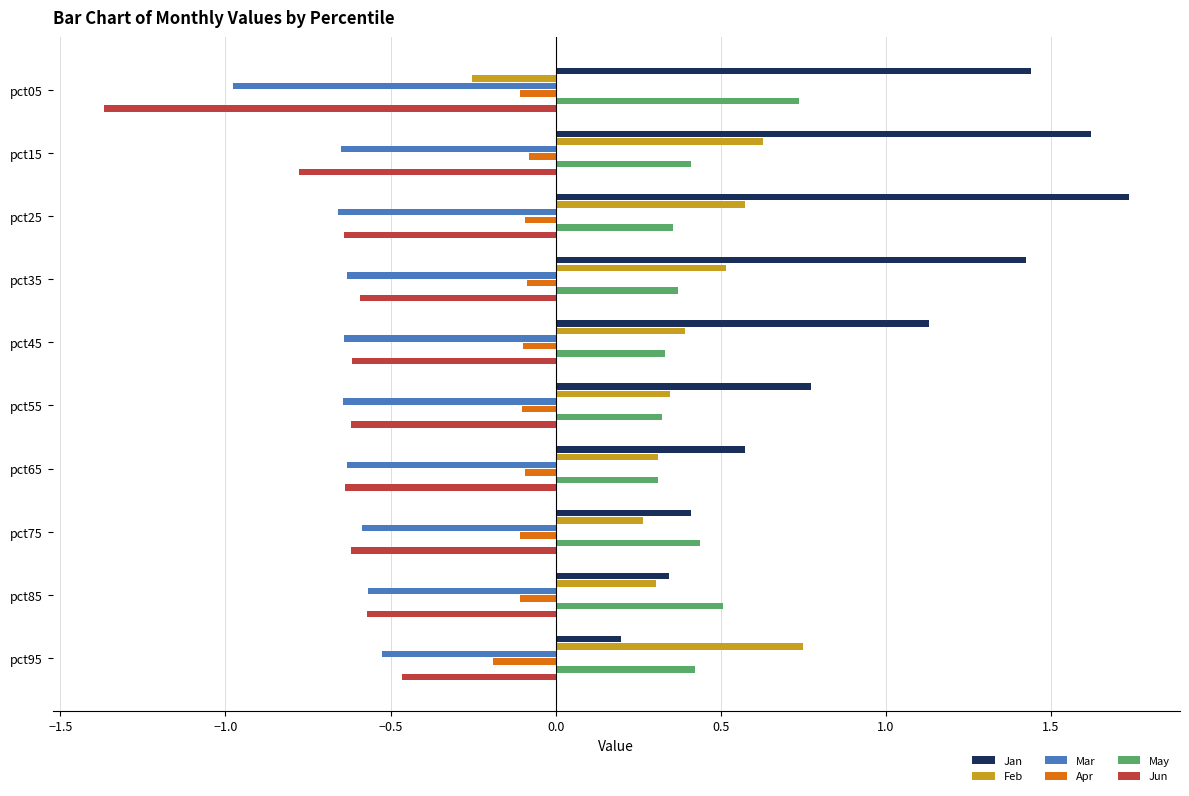

True or false: Jun has a value of -0.6 at pct65.

True